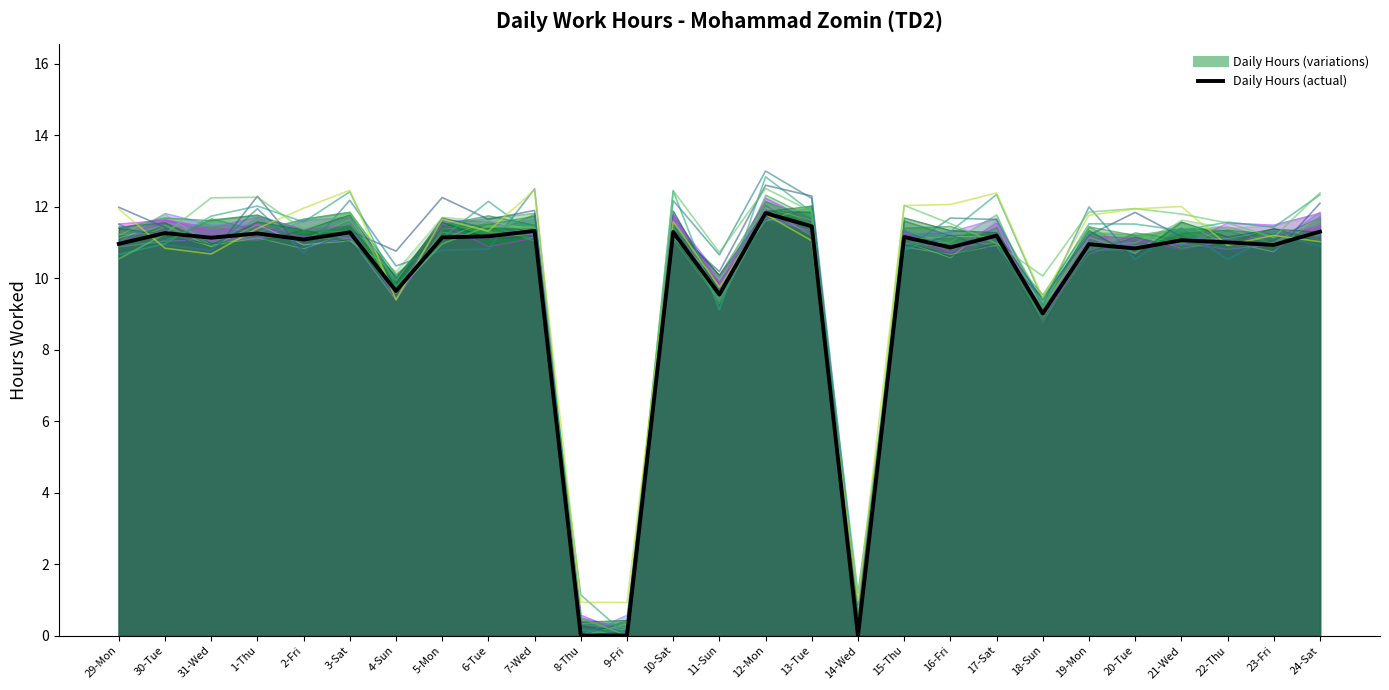

How many points are lower than both their immediate neighbors (excluding endpoints)?

9